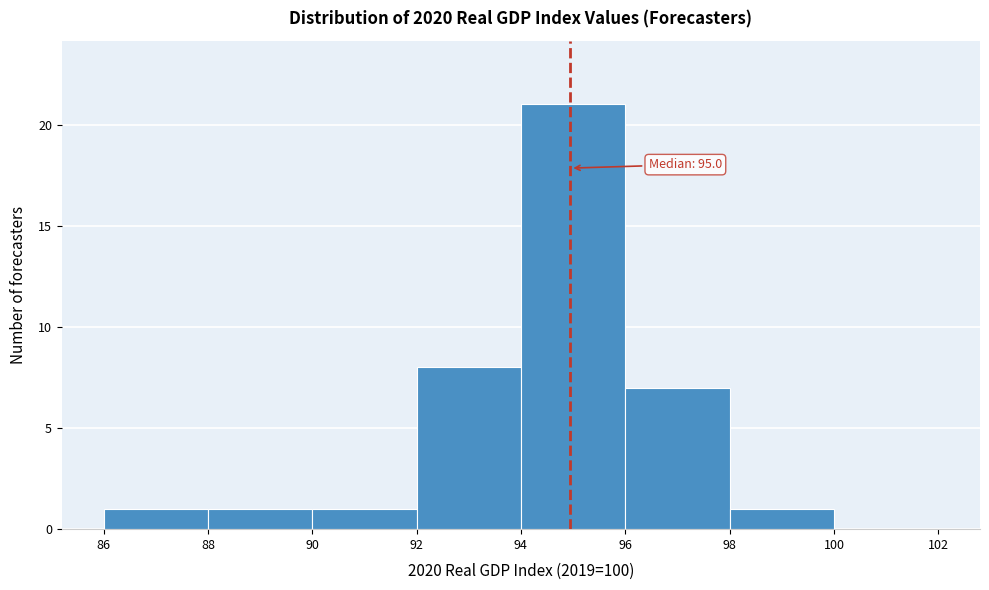

Over which range of the x-axis is the bar tallest?

94 to 96